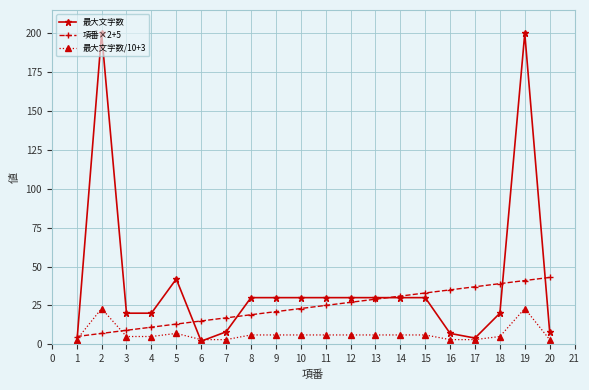

Rank the series by their average value, from highest to lowest.

最大文字数, 項番×2+5, 最大文字数/10+3